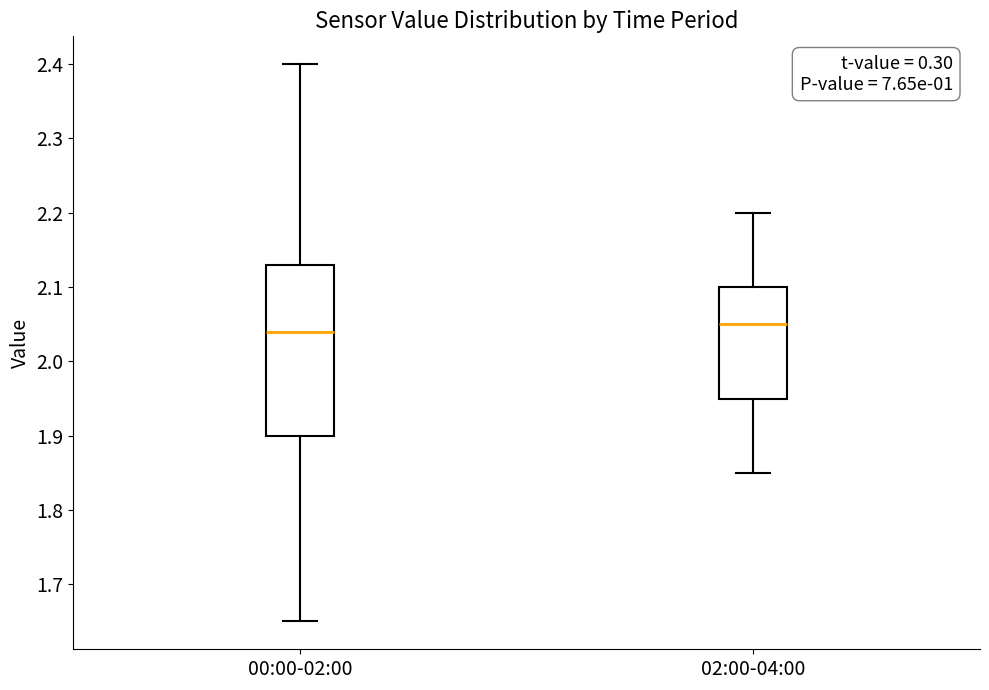

Reading left to right, read every box against the y-axis: the position of its median line, the range the box covers, and the ends of its whiskers. The values are not printed on the chart, so give them approximately, as read against the axis.

00:00-02:00: median 2.04, box 1.90 to 2.13, whiskers 1.65 to 2.40
02:00-04:00: median 2.05, box 1.95 to 2.10, whiskers 1.85 to 2.20